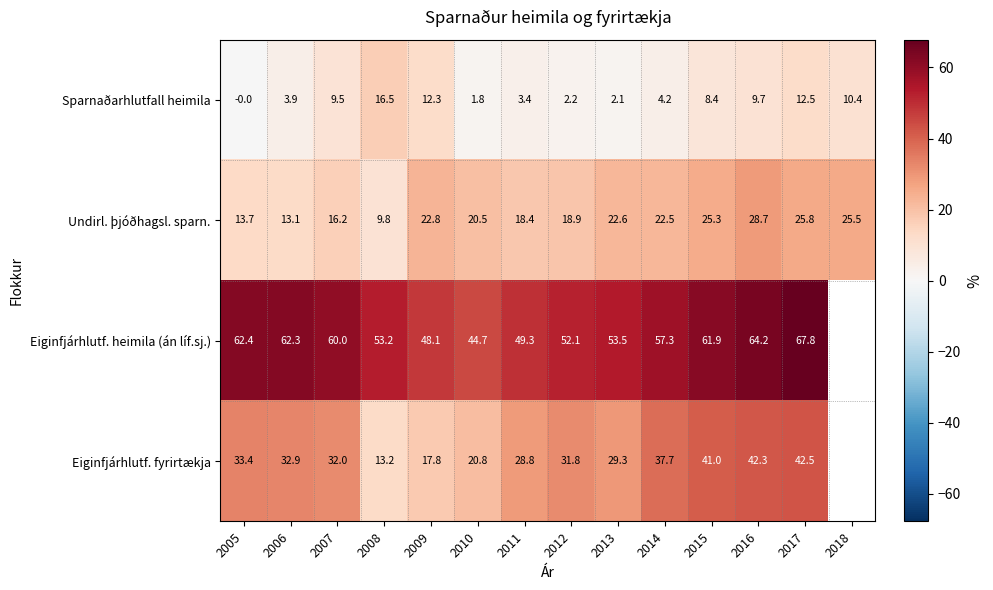

What is the spread (max minus min) of values at 2011?

45.9